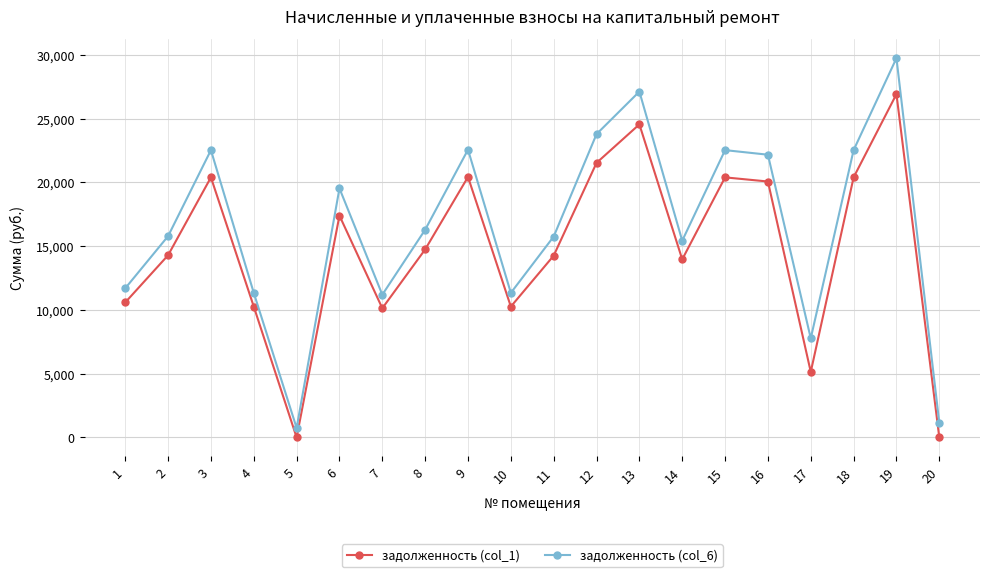

Where is the first local maximum for задолженность (col_1)?

3